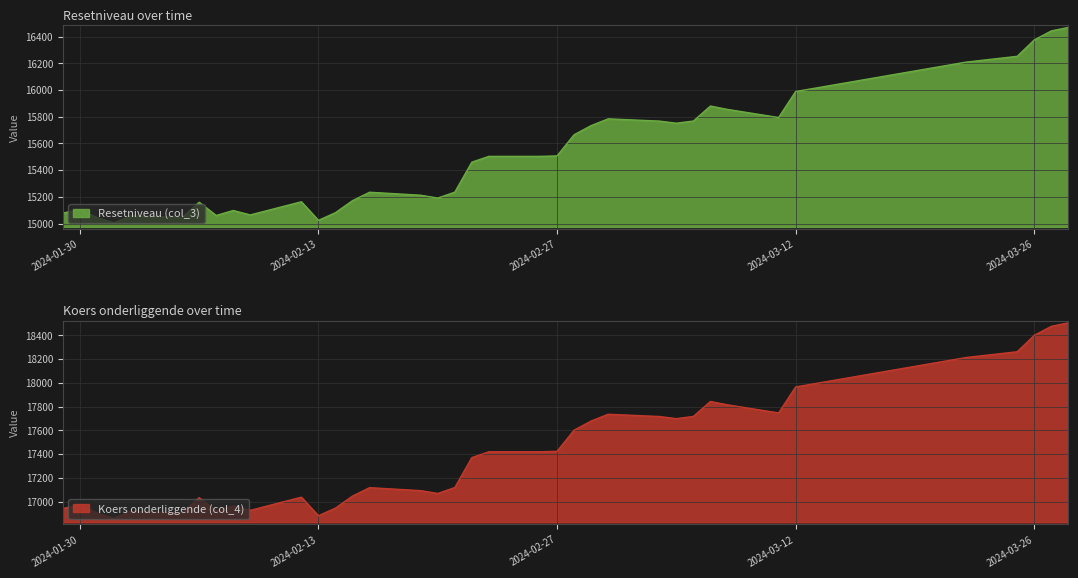

Where is the first local maximum for Resetniveau (col_3)?

2024-01-30